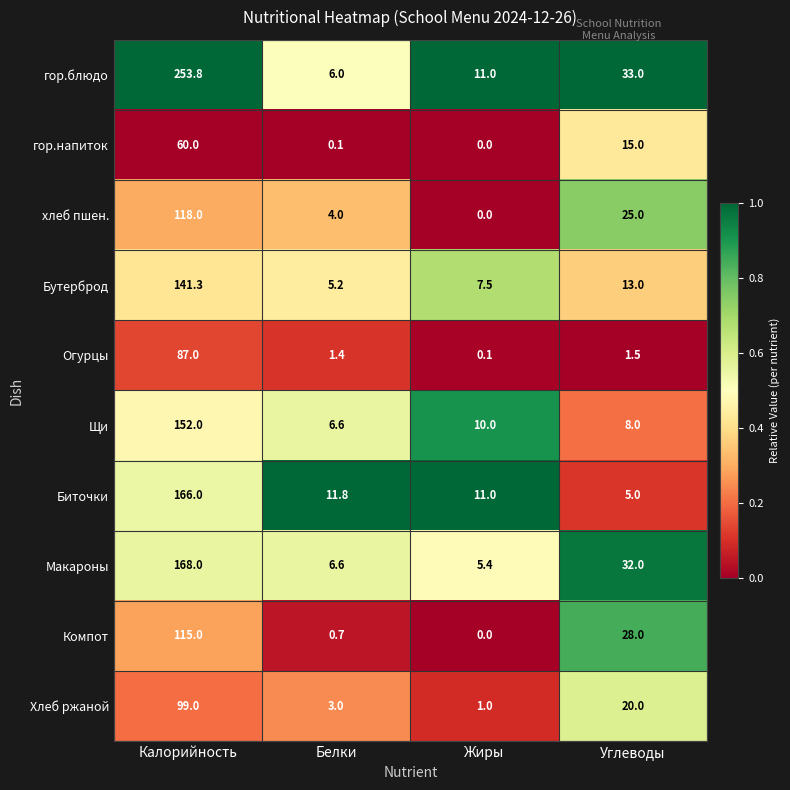

Rank the categories by Бутерброд value from highest to lowest.

Калорийность, Углеводы, Жиры, Белки